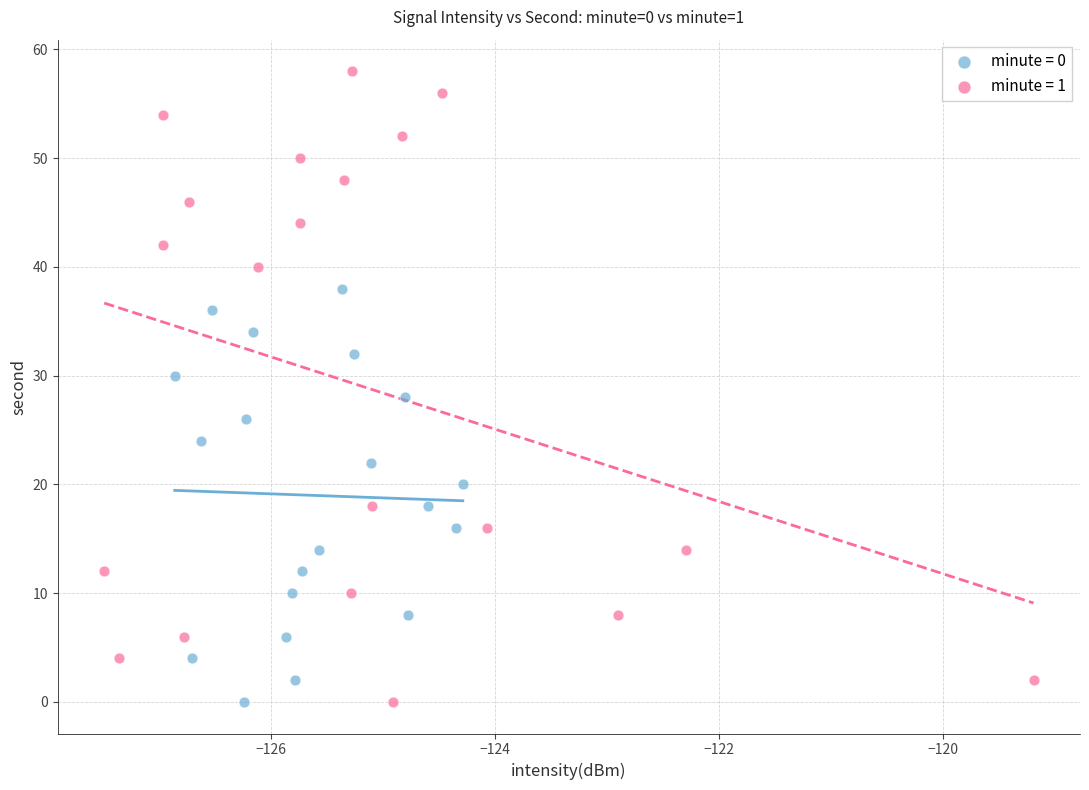

Which series has the widest spread of Y values?

minute = 1